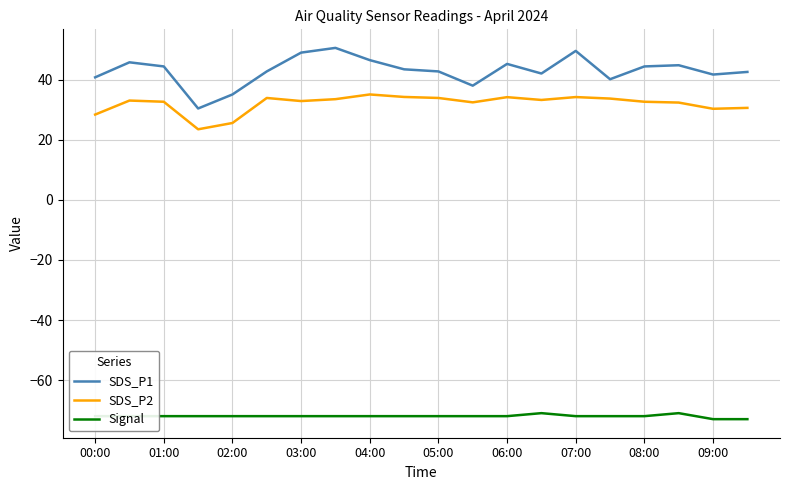

True or false: Signal and SDS_P2 intersect in this chart.

False